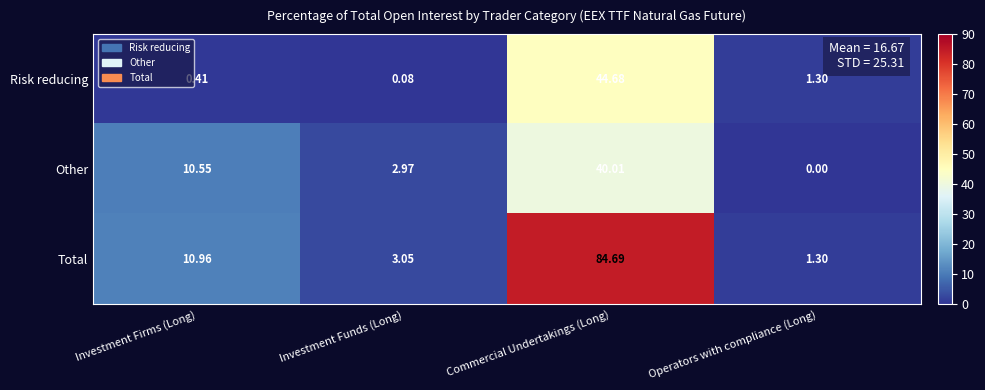

Rank the categories by Risk reducing value from highest to lowest.

Commercial Undertakings (Long), Operators with compliance (Long), Investment Firms (Long), Investment Funds (Long)